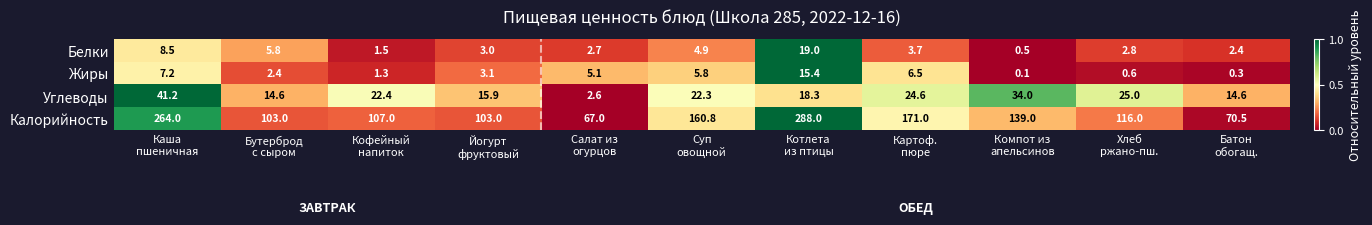

How many distinct data groups are displayed?

4